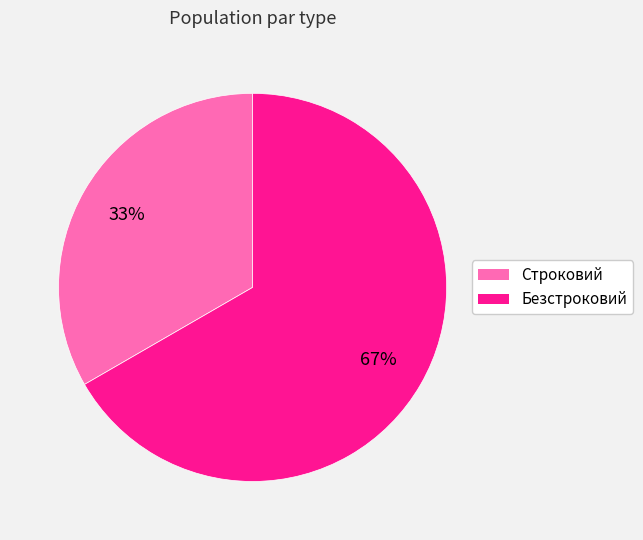

Do Строковий and Безстроковий together represent more than half of the pie?

Yes